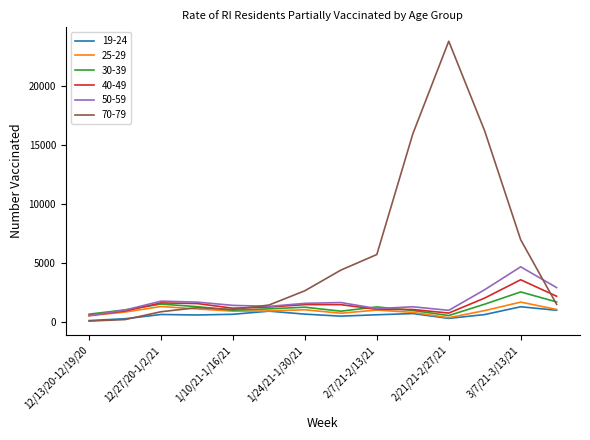

What is the maximum value shown in the chart?

23774